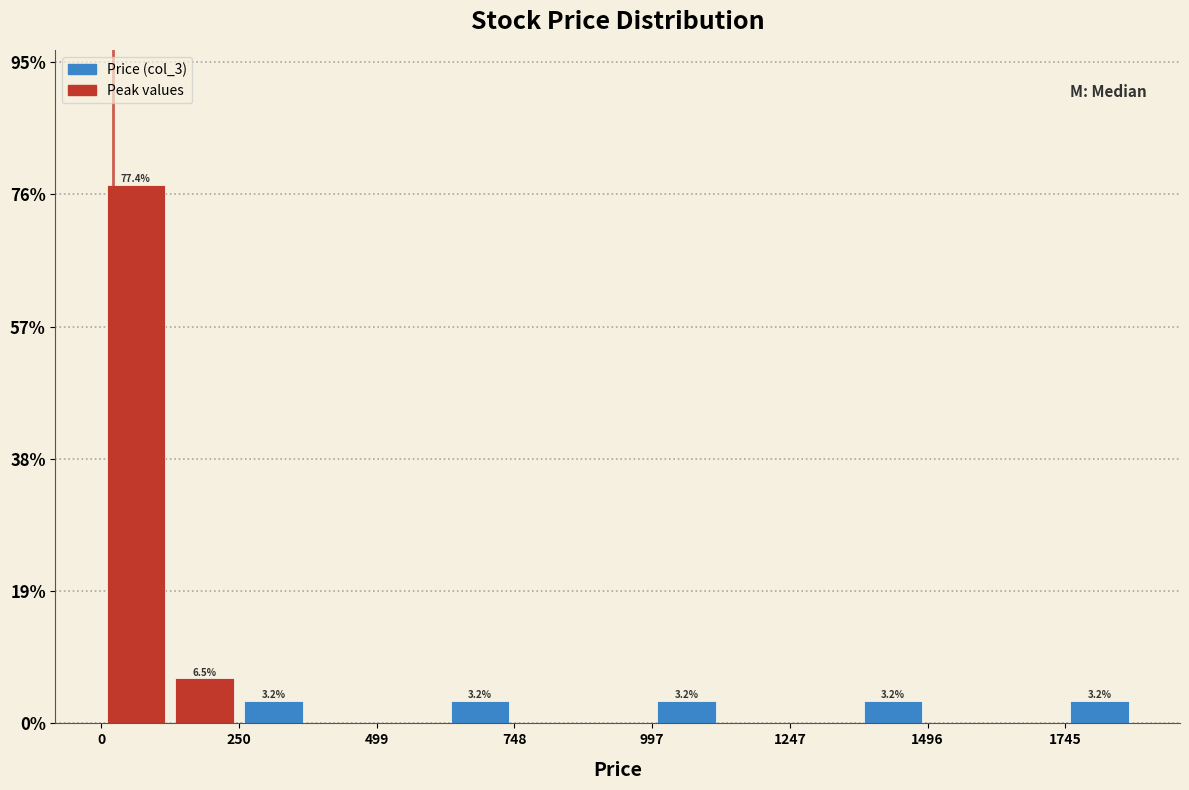

Around what value on the x-axis is the tallest bar? Give the approximate position of its centre, as read against the axis.

50